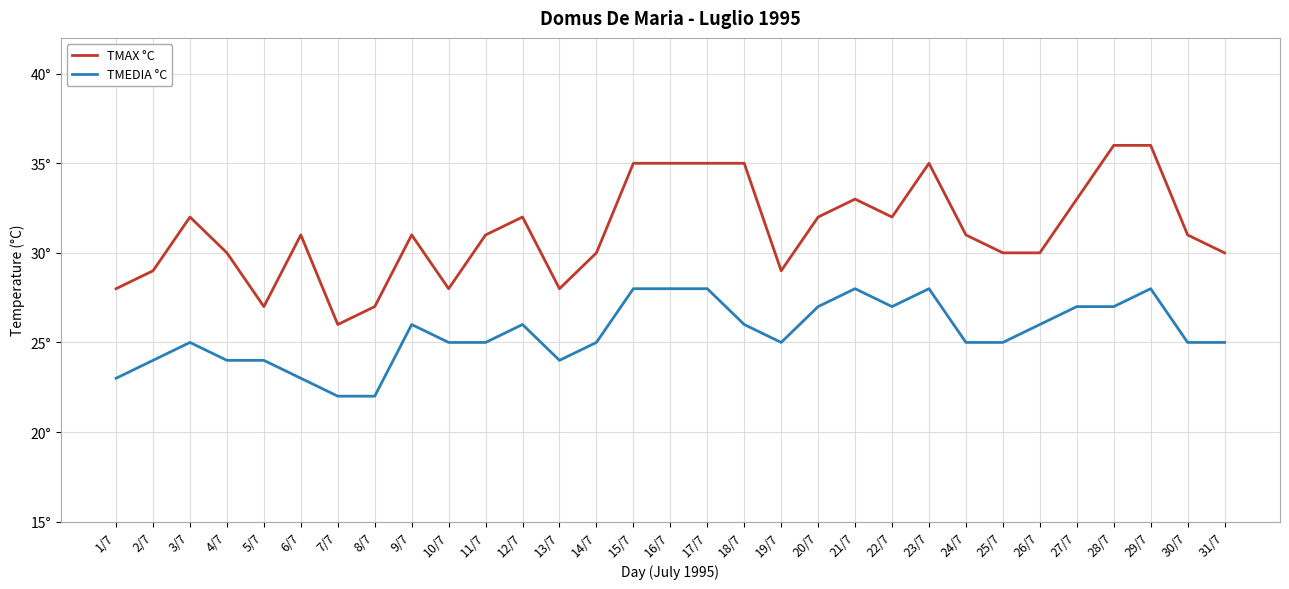

How many TMEDIA °C values are between 24 and 27?

21